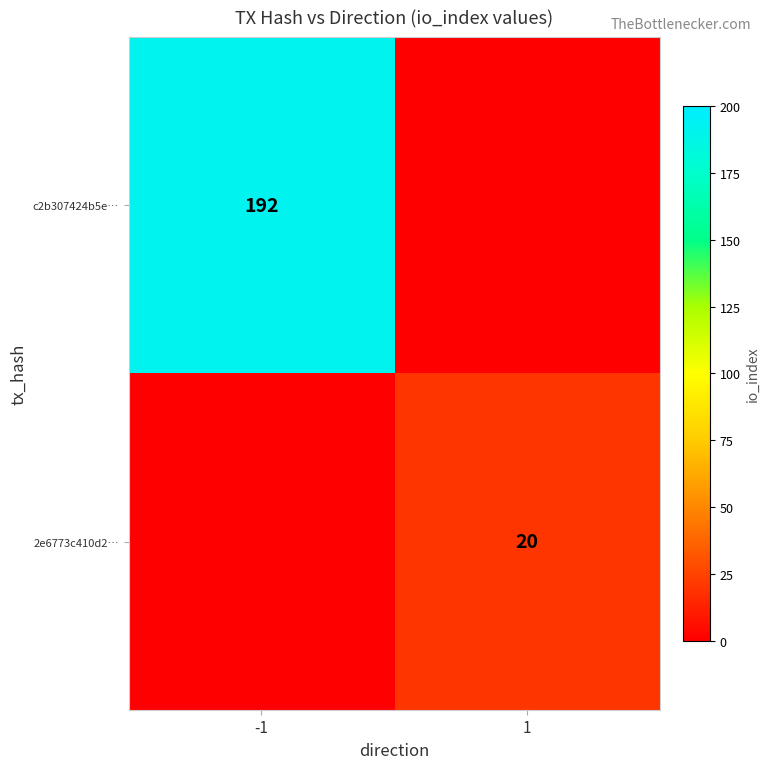

The value of 2e6773c410d2… at 1 is 20. True or false?

True